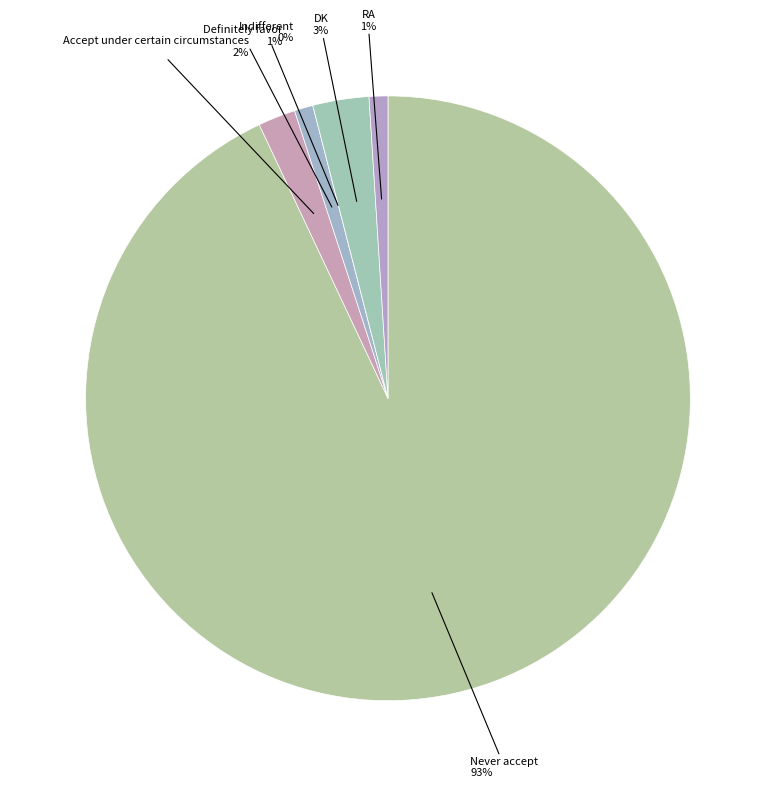

What is the ratio of the value at Definitely favor to the value at RA?

1.0